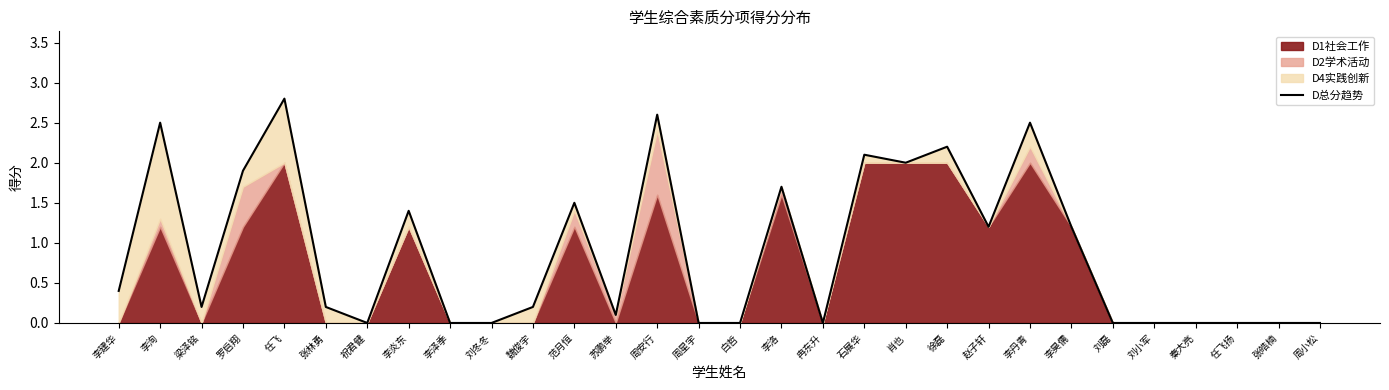

How many data points does each series have?

30